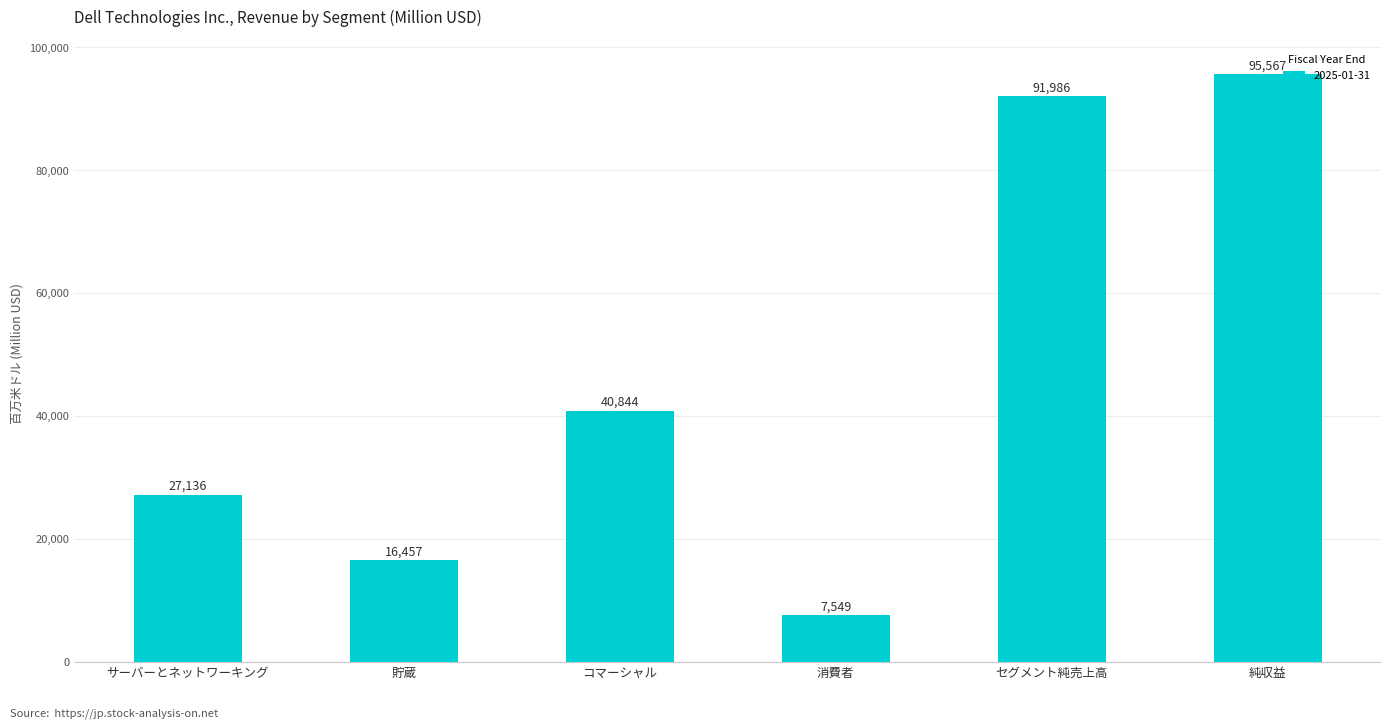

What is the difference between the maximum and minimum values?

88018